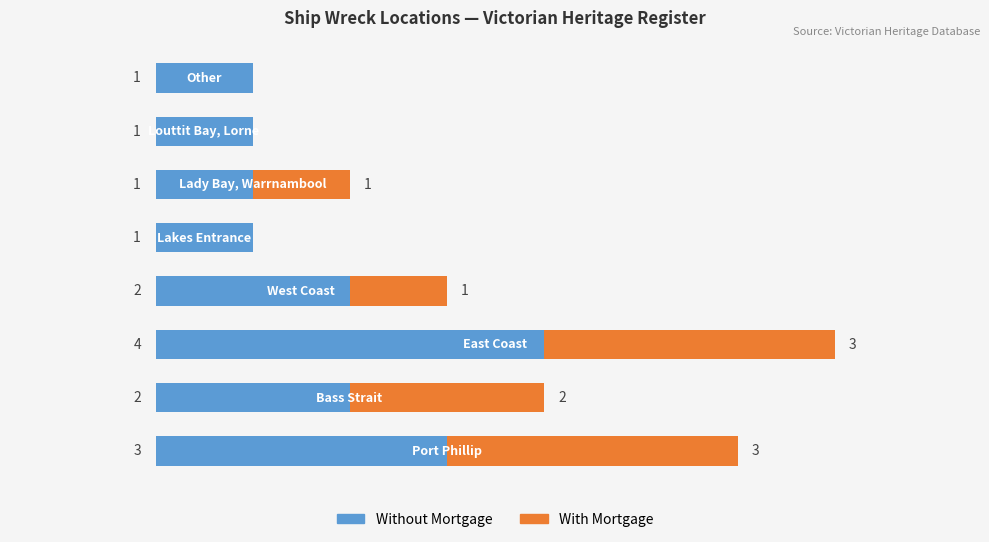

What are all the series names shown in the legend?

Without Mortgage, With Mortgage